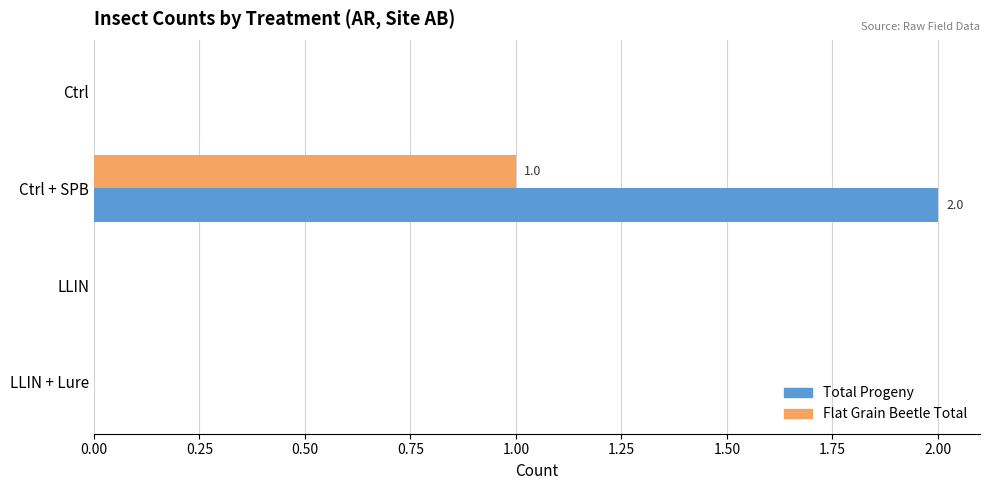

The value of Total Progeny at LLIN + Lure is 1. True or false?

False